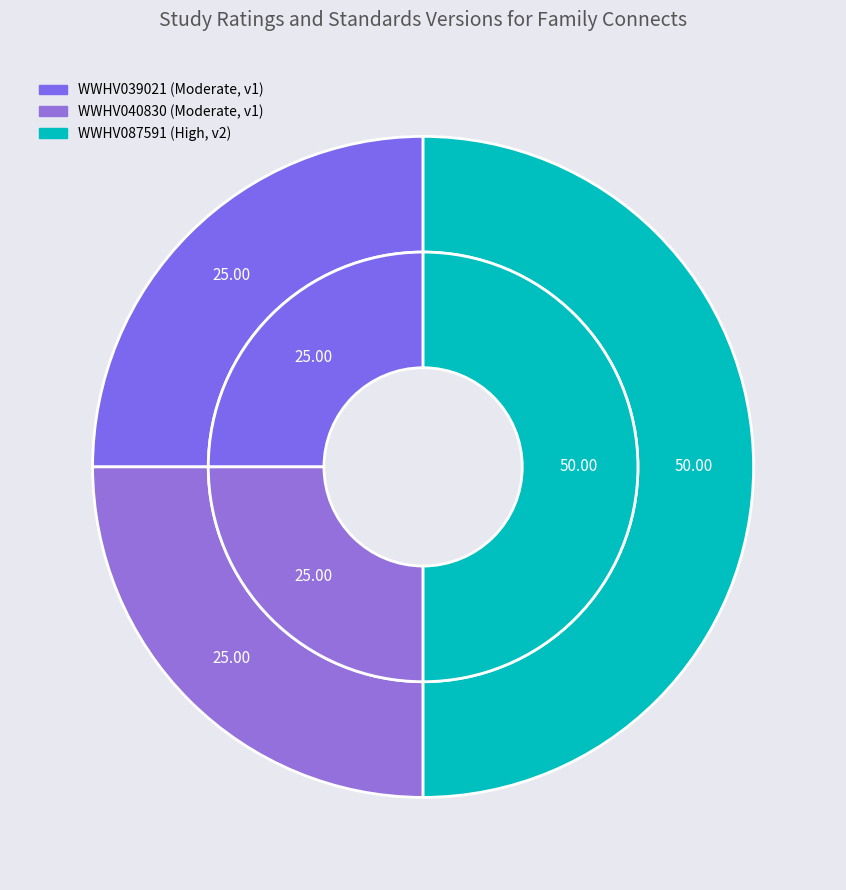

To the nearest percent, what percentage of the pie is WWHV039021?

25%